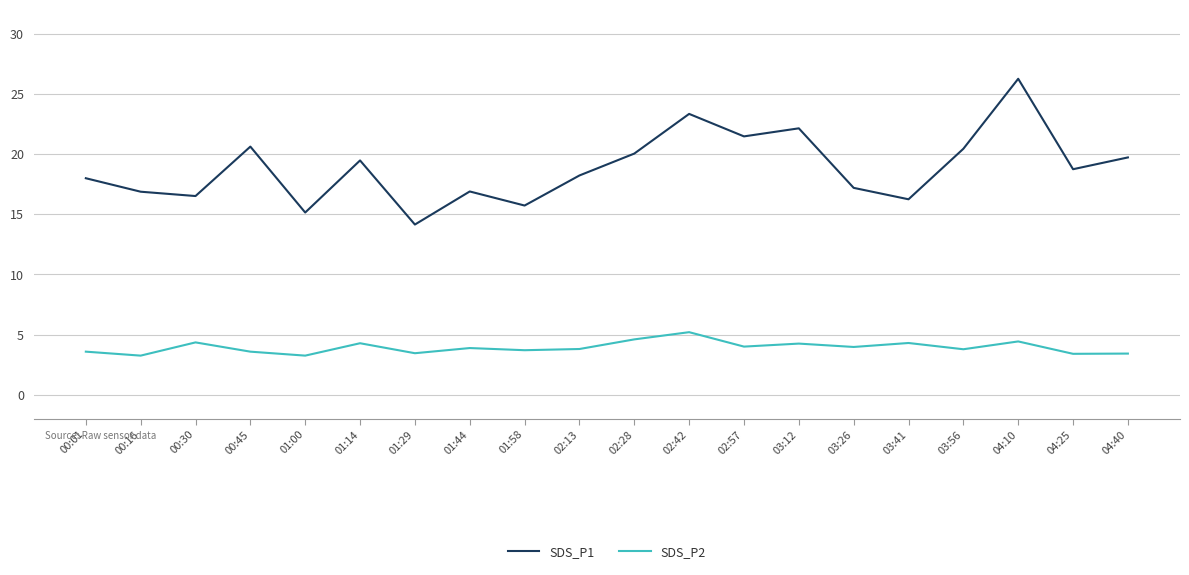

Which series has the widest spread of values?

SDS_P1